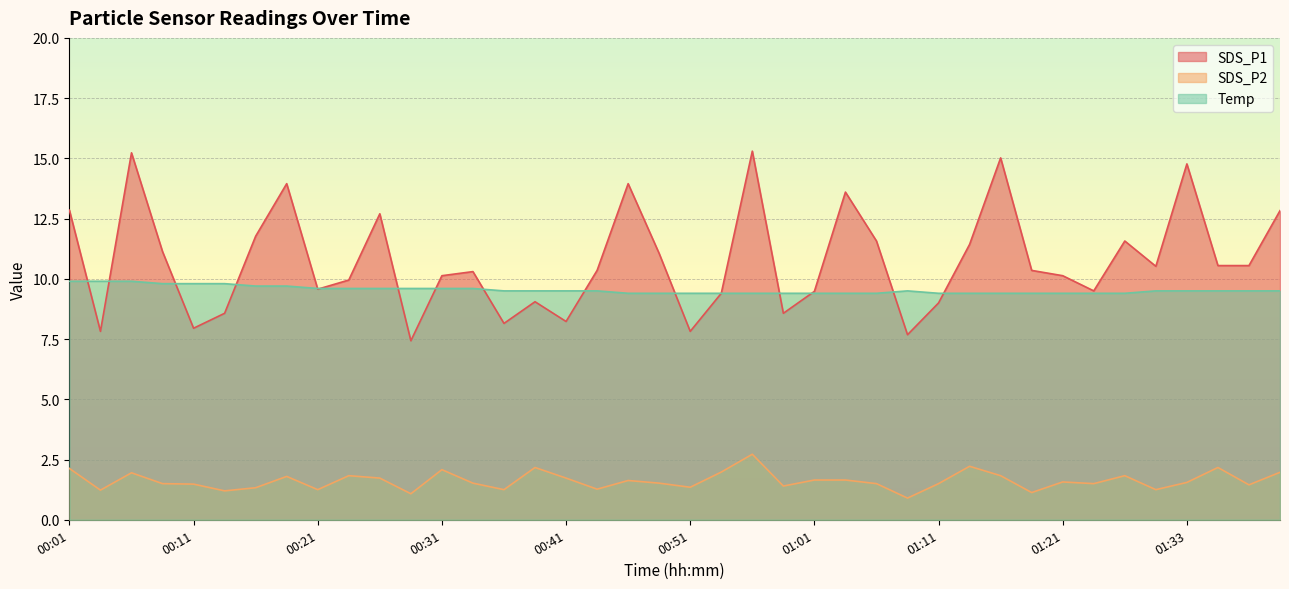

At which label is SDS_P1 closest to 11?

00:49